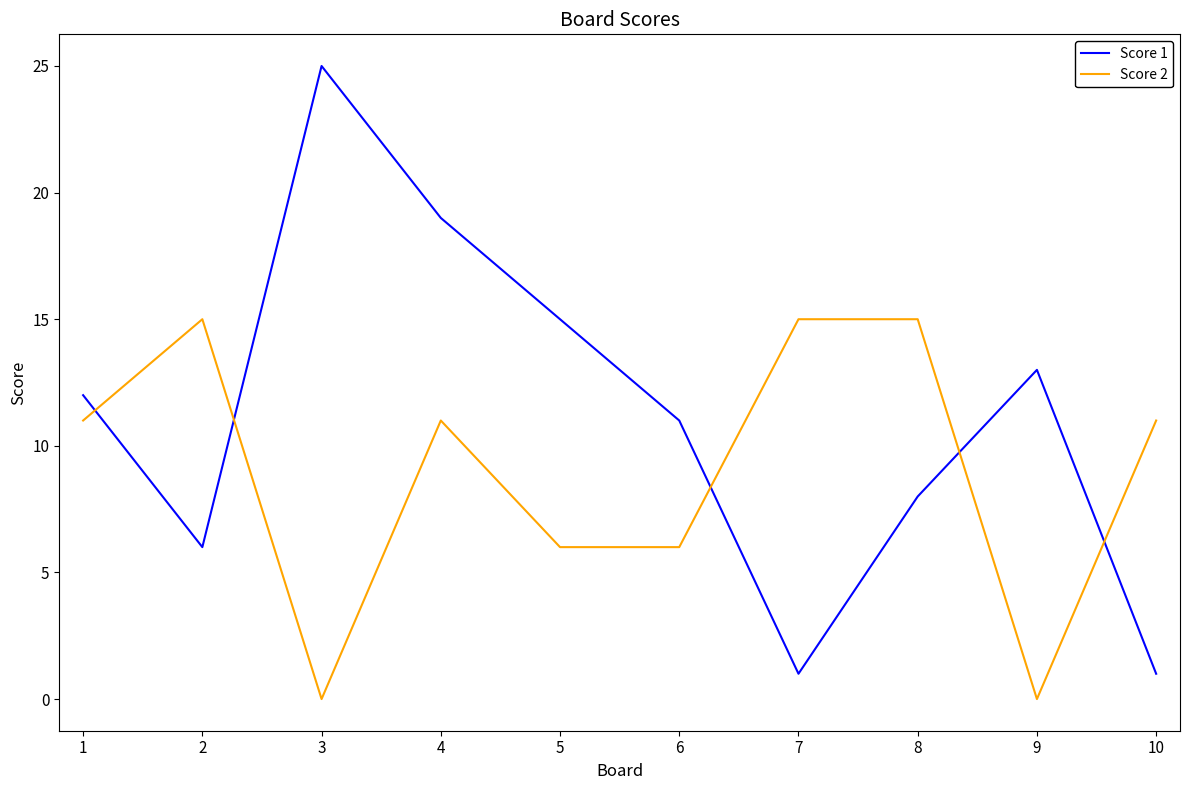

How many times do Score 1 and Score 2 cross each other?

5